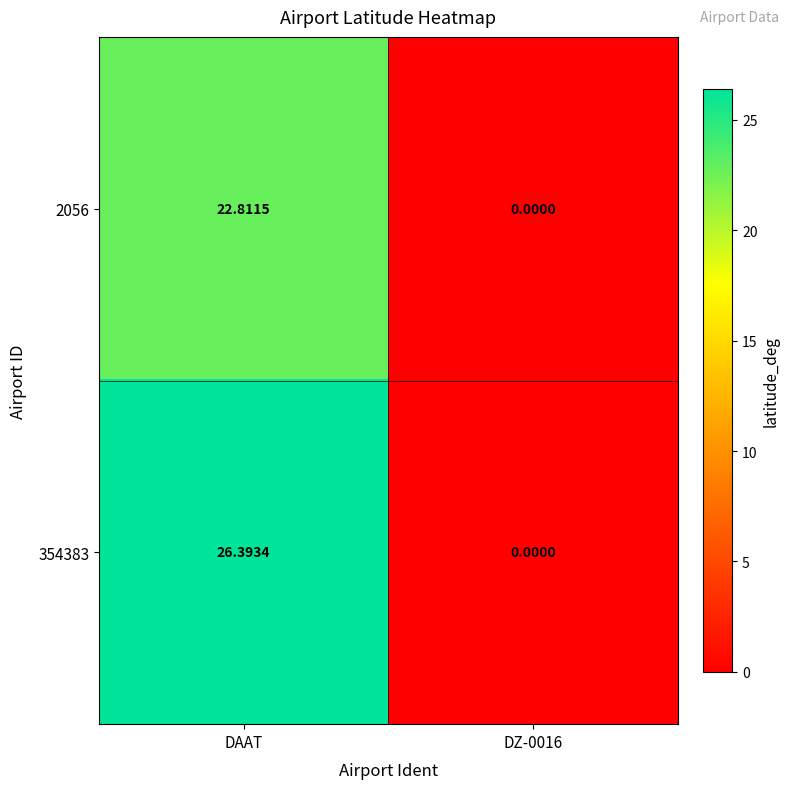

At which label does 2056 first exceed 22?

DAAT